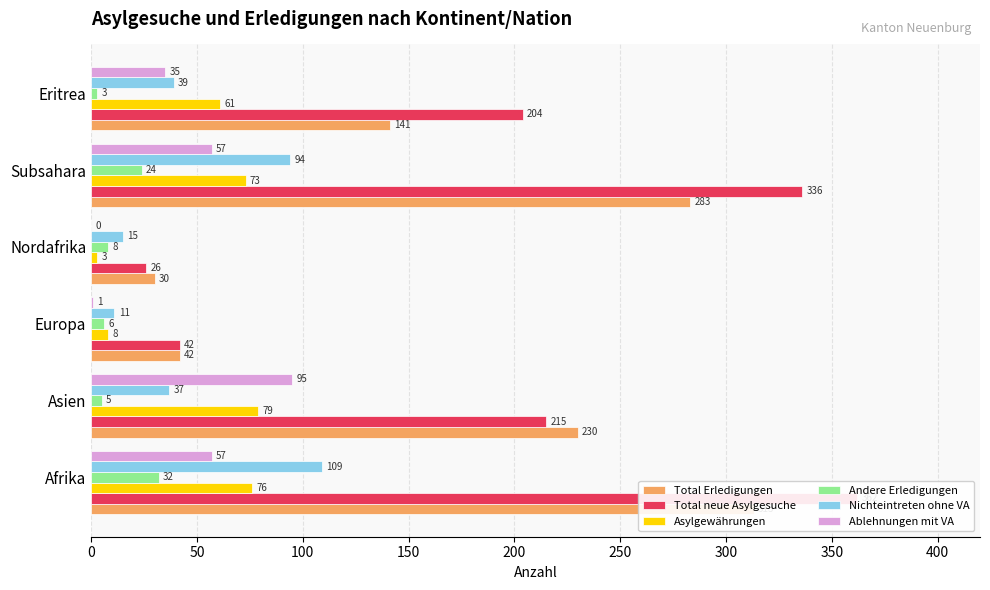

True or false: Asylgewährungen has a value of 124 at Subsahara.

False